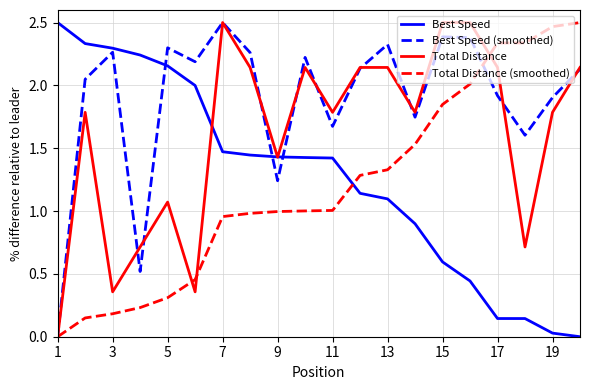

True or false: Total Distance (smoothed) and Best Speed (smoothed) cross at least once.

True